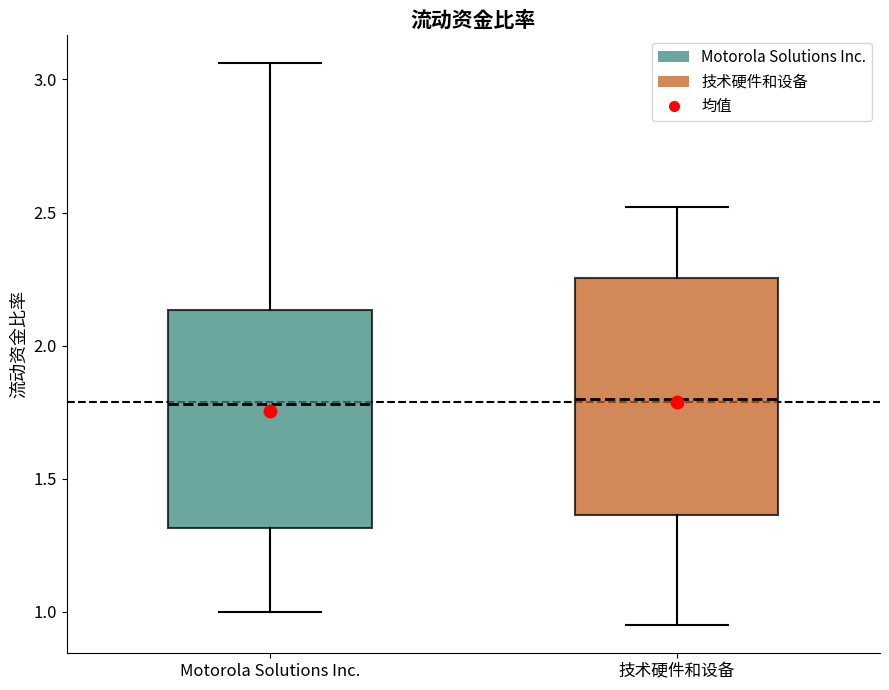

Reading left to right, read every box against the y-axis: the position of its median line, the range the box covers, and the ends of its whiskers. The values are not printed on the chart, so give them approximately, as read against the axis.

Motorola Solutions Inc.: median 1.80, box 1.30 to 2.15, whiskers 1.00 to 3.05
技术硬件和设备: median 1.80, box 1.35 to 2.25, whiskers 0.95 to 2.50